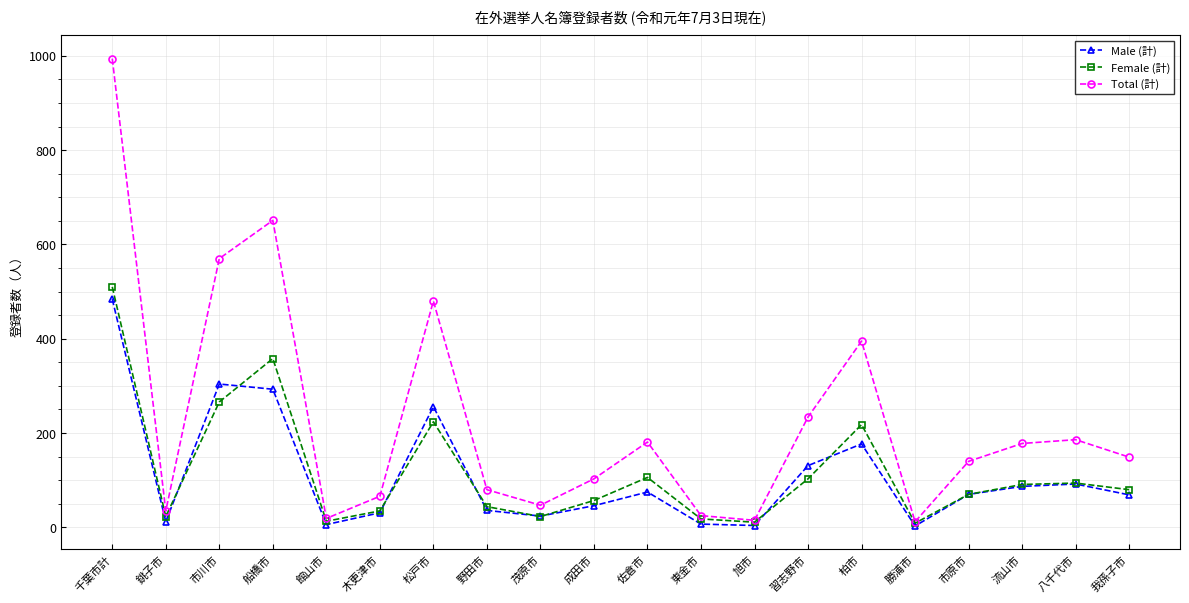

How many interior local valleys does the Total (計) series have?

5